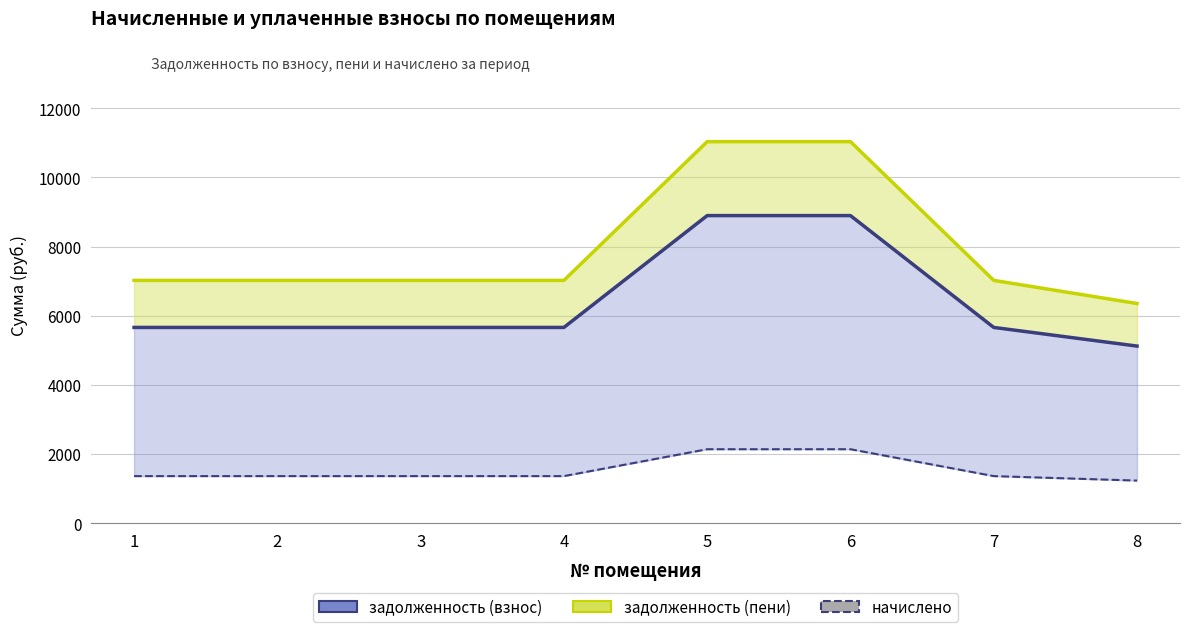

At how many categories does at least one series exceed 2984?

8